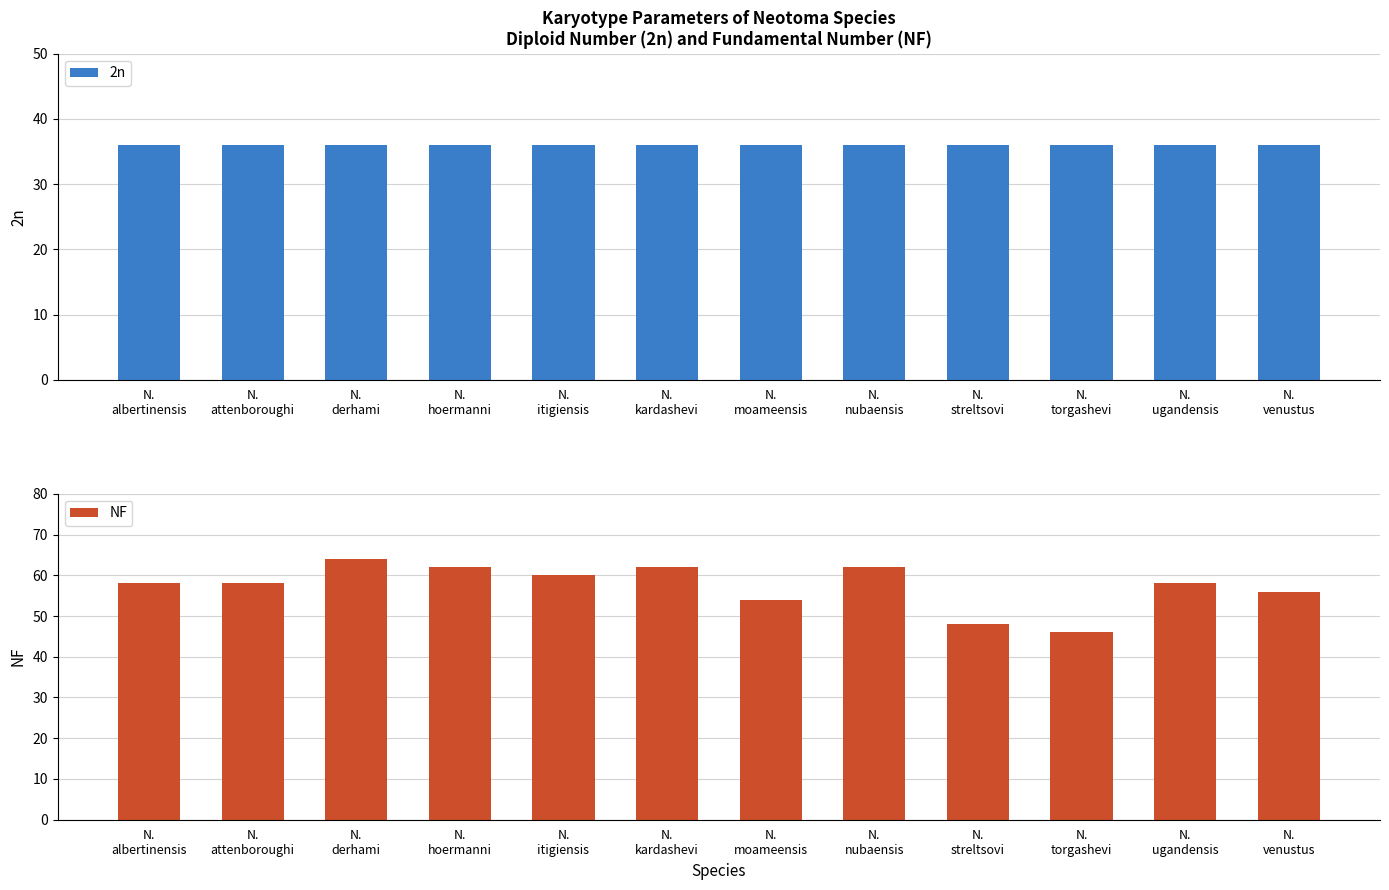

Are the bars horizontal?

No